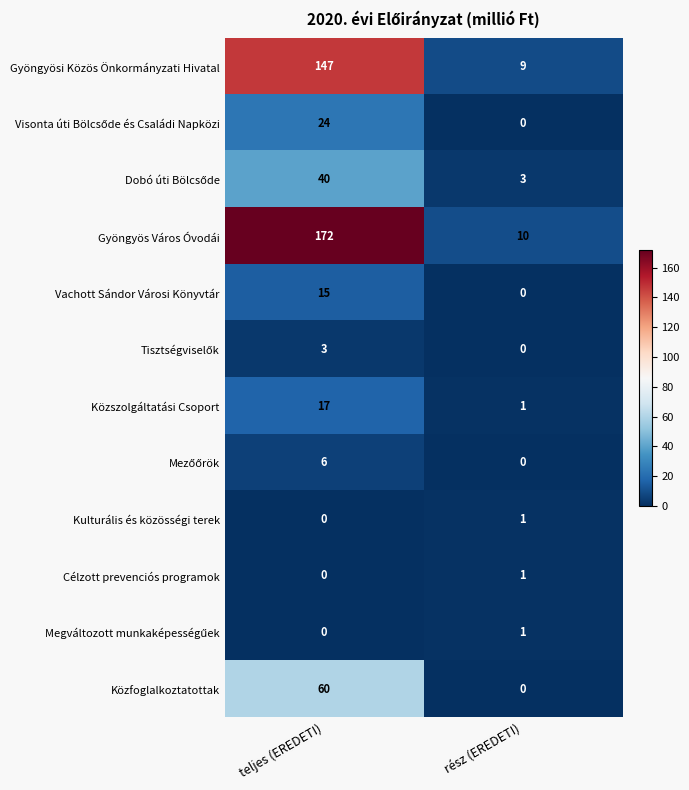

How many data points in Vachott Sándor Városi Könyvtár are less than 15?

1